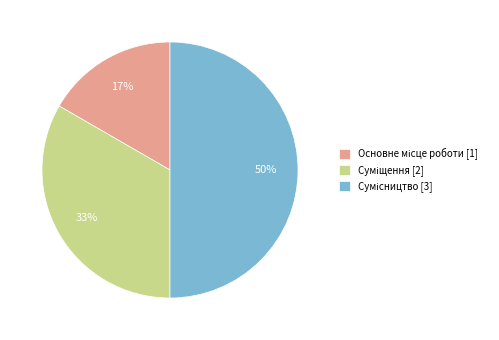

To the nearest percent, what is the difference between the largest and smallest slice percentages?

33%